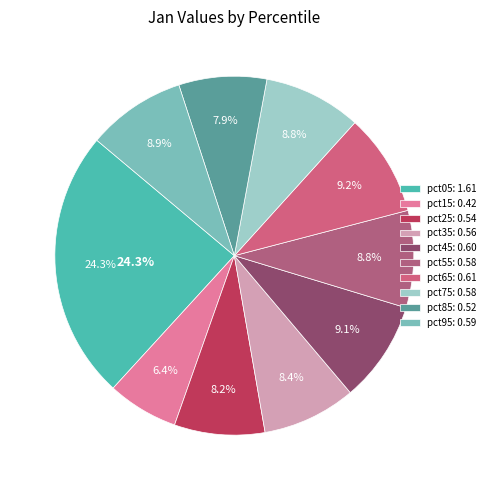

Which slice is the smallest?

pct15